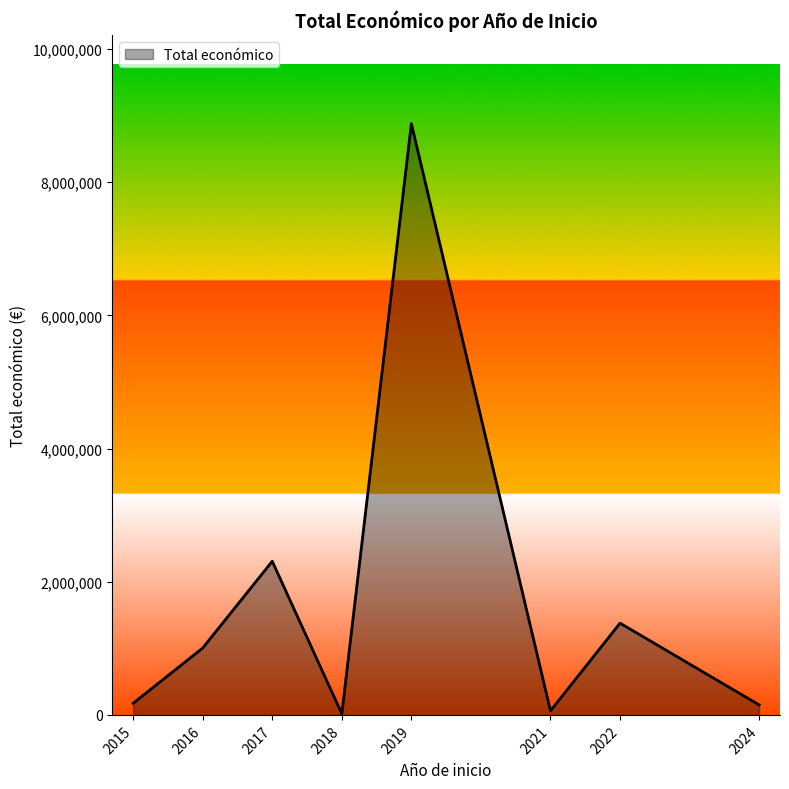

What is the change in value from 2016 to 2022?

+373306